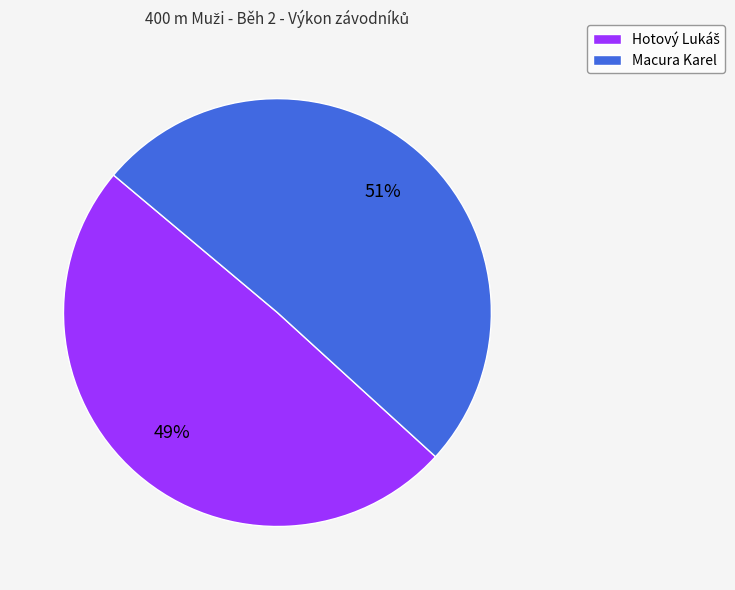

What is the largest slice in the pie chart?

Macura Karel